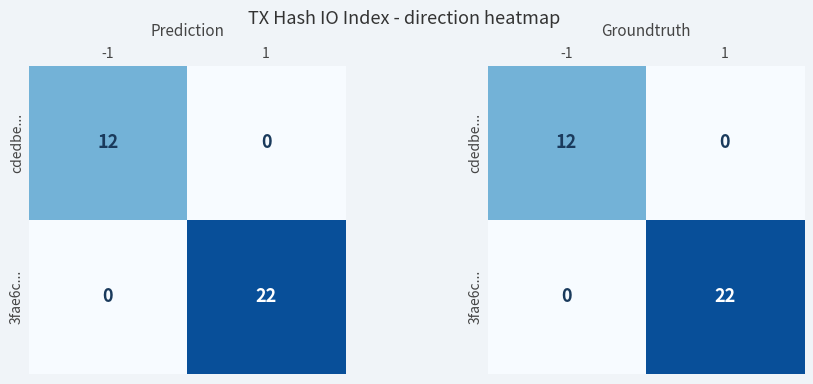

At which label does 3fae6c... reach its peak?

1